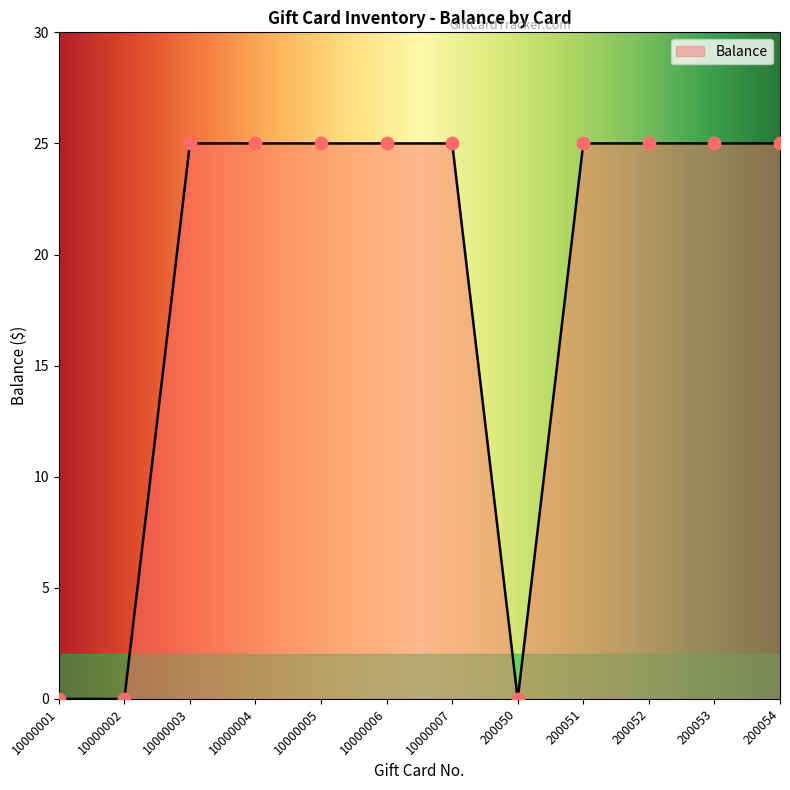

Approximately how many times larger is the value at 10000003 compared to 10000006?

1.0